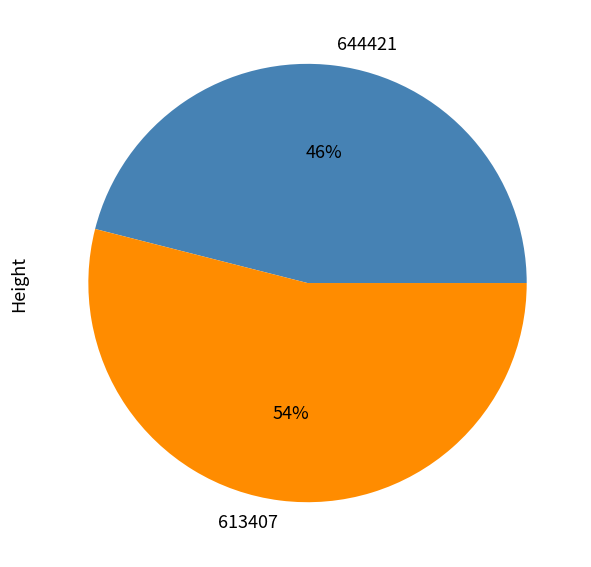

To the nearest percent, what percentage of the pie is 613407?

54%